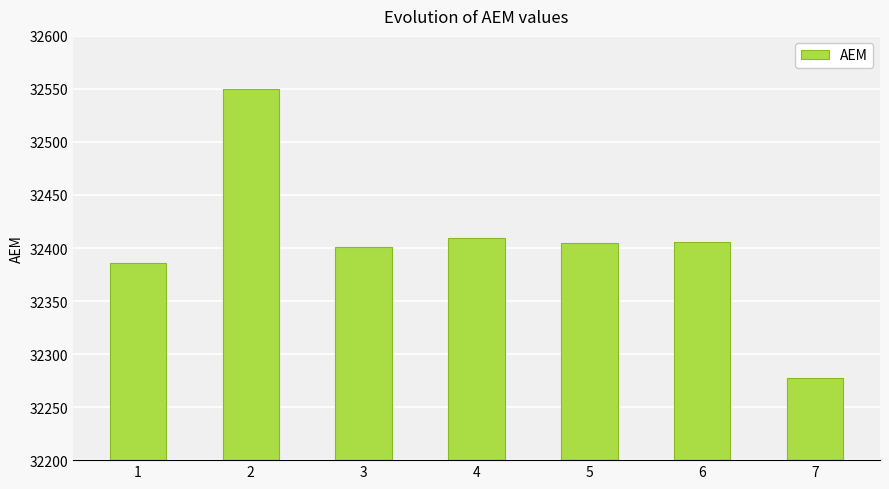

What is the minimum value shown in the chart?

32277